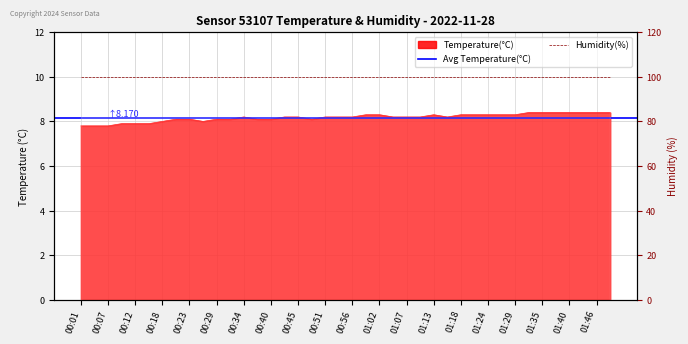

Where is the first local minimum?

00:26